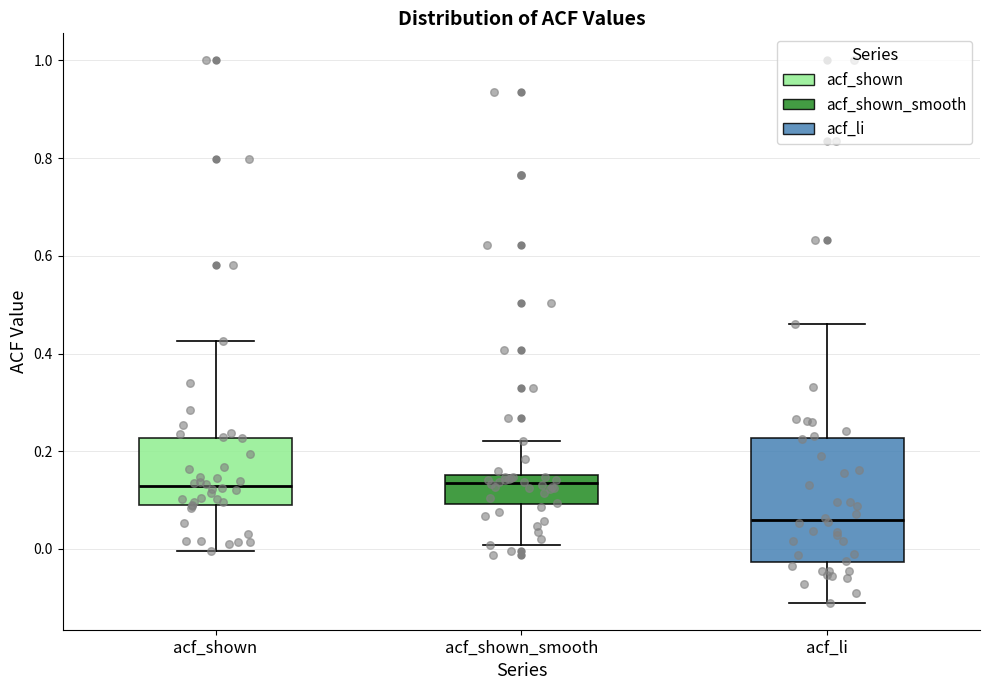

Which box has the lowest median line?

acf_li